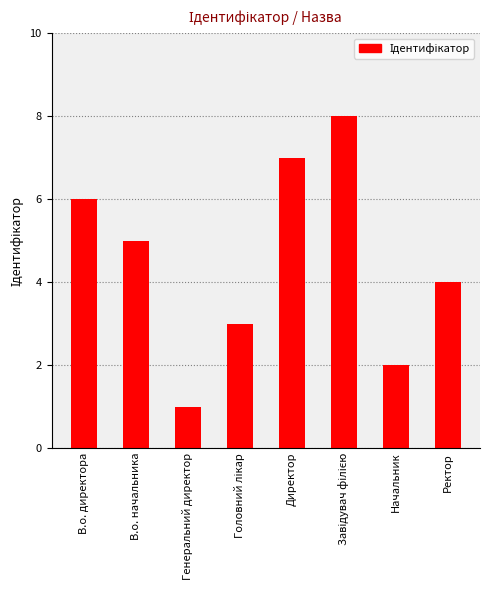

Reading left to right, what are all the values shown in this chart?

6	5	1	3	7	8	2	4